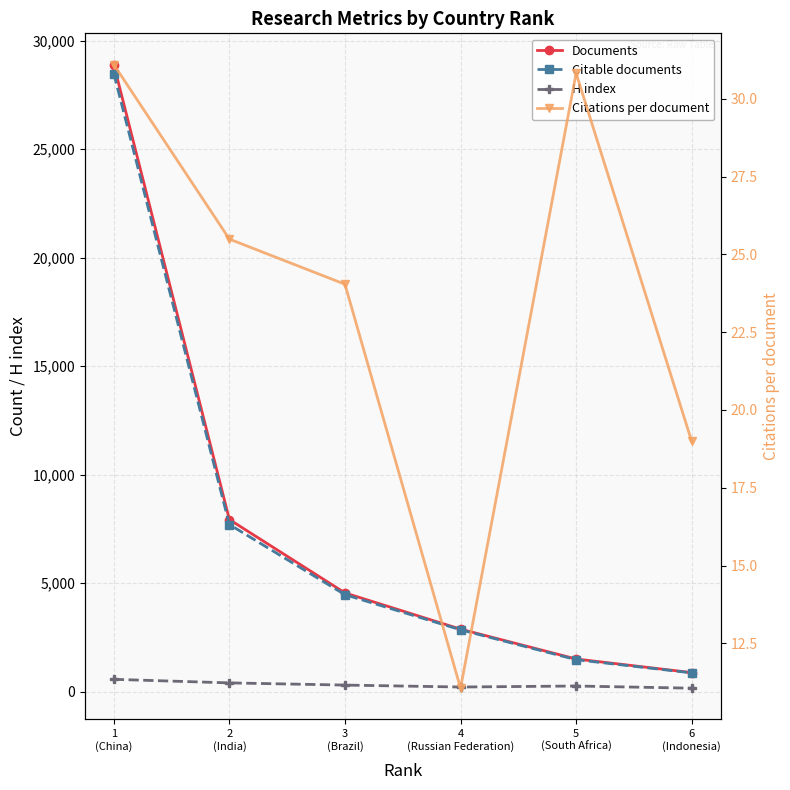

At which label does H index first exceed 309?

1
(China)